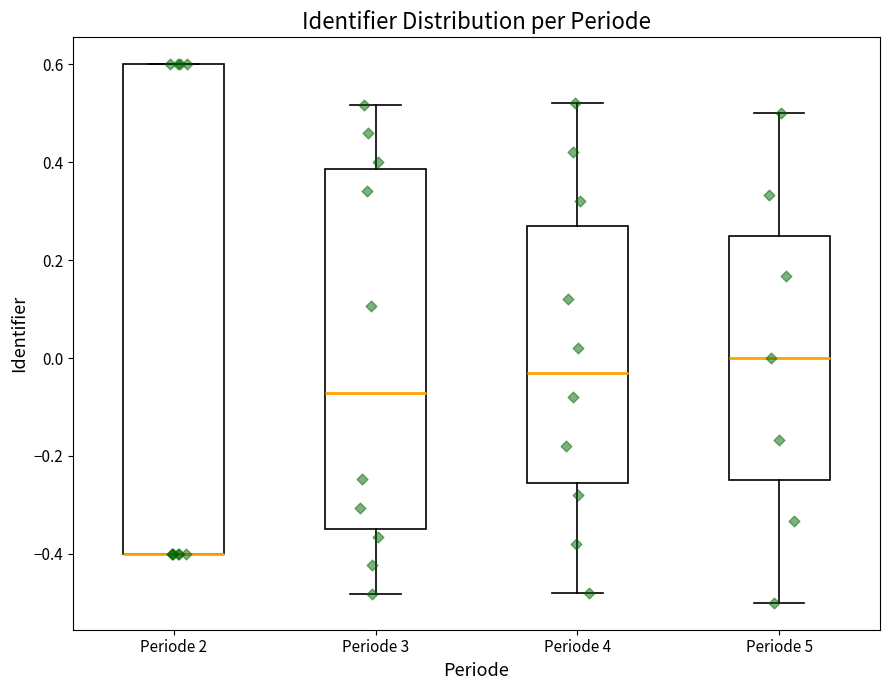

Reading left to right, transcribe this box plot: for each box, give where its median line is, the range the box spans, and where its two whiskers end, as read against the y-axis. The values are not printed on the chart, so give them approximately, as read against the axis.

Periode 2: median -0.40 (drawn on the box's lower edge), box -0.40 to 0.60, whiskers -0.40 to 0.60
Periode 3: median -0.08, box -0.34 to 0.38, whiskers -0.48 to 0.52
Periode 4: median -0.02, box -0.26 to 0.28, whiskers -0.48 to 0.52
Periode 5: median 0.00, box -0.24 to 0.26, whiskers -0.50 to 0.50